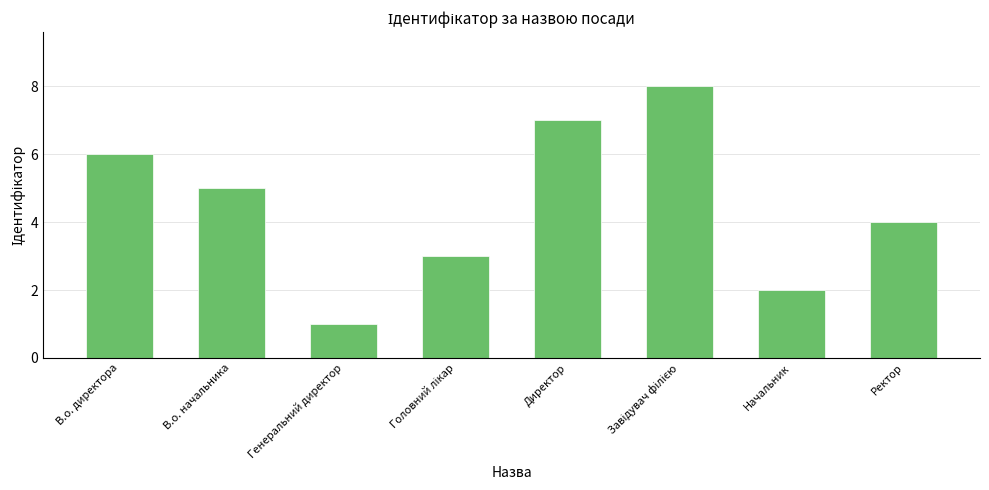

What position from the right is Начальник?

2